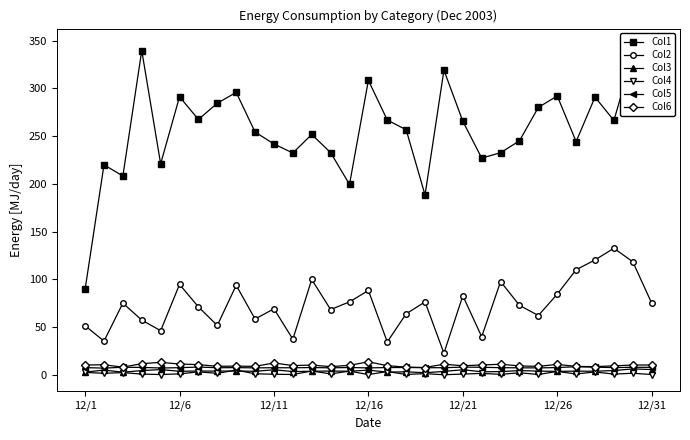

True or false: Col2 and Col3 intersect in this chart.

False